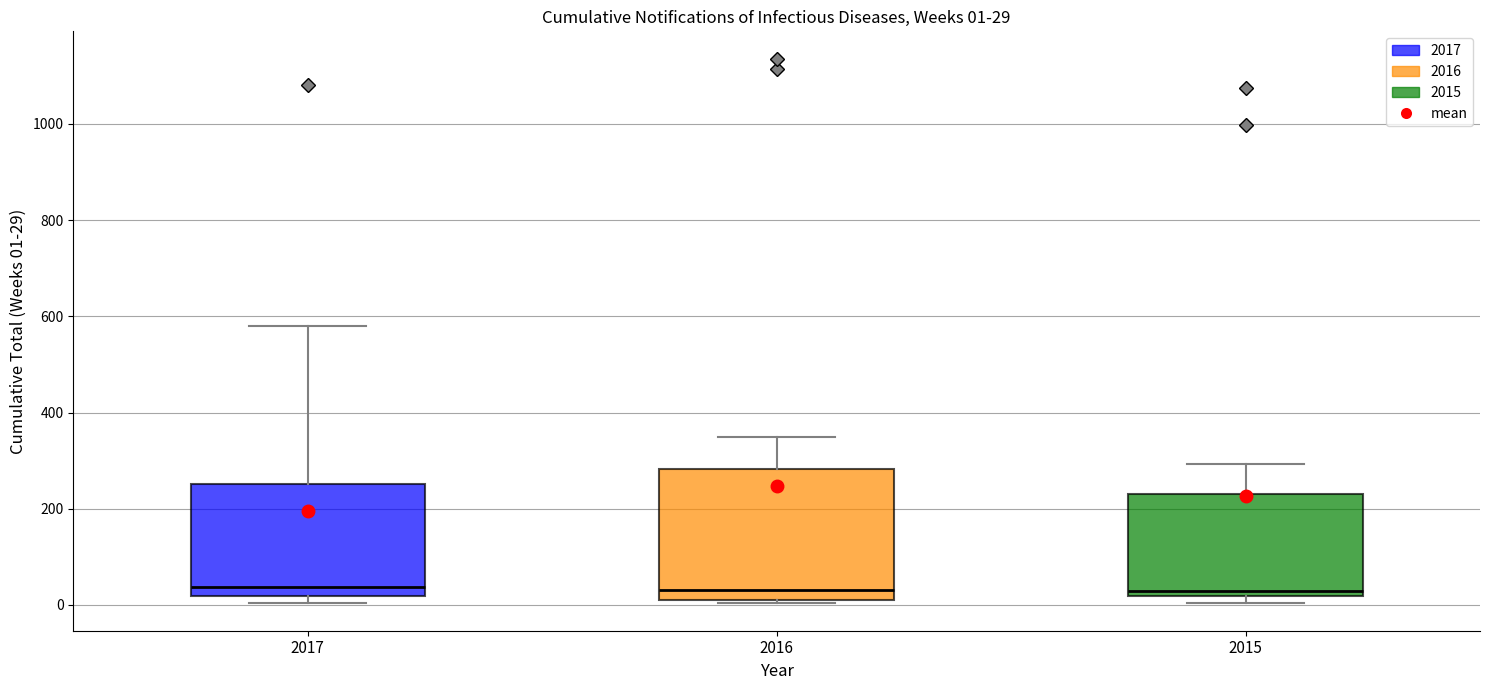

Which box is the tallest, from its lower edge to its upper edge?

2016